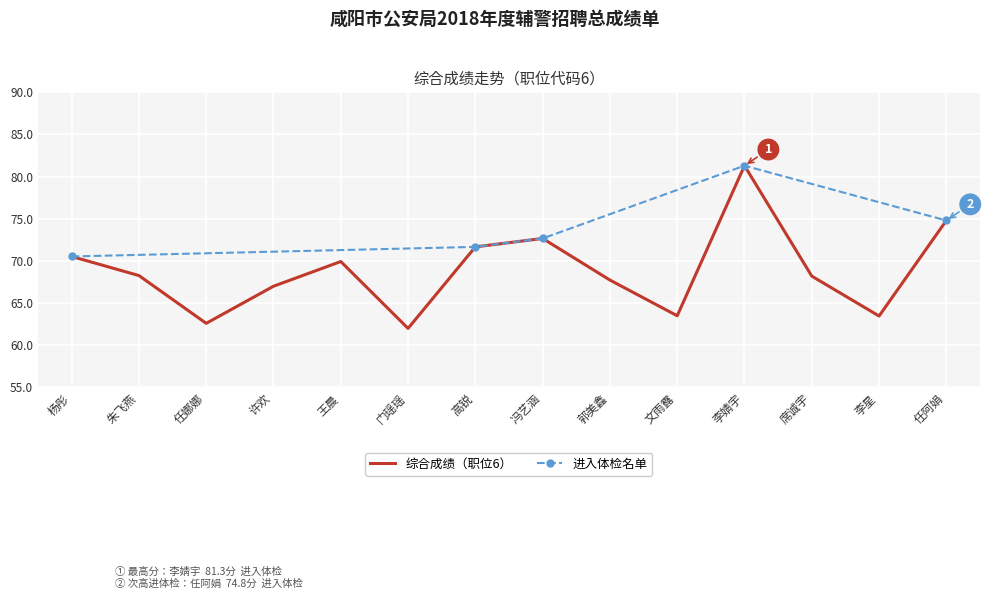

What is the greatest value displayed?

81.3